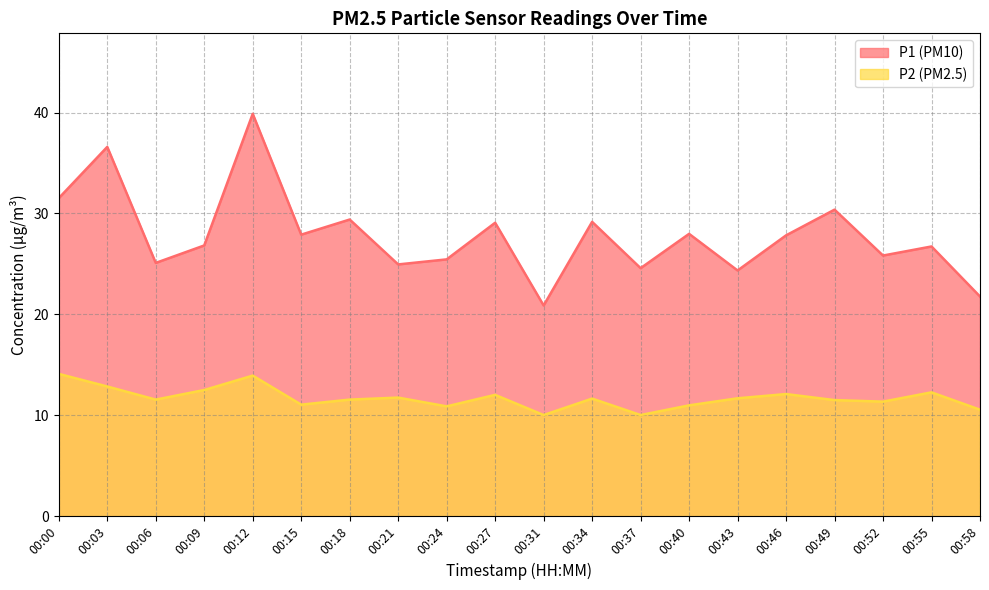

True or false: P2 and P1 intersect in this chart.

False